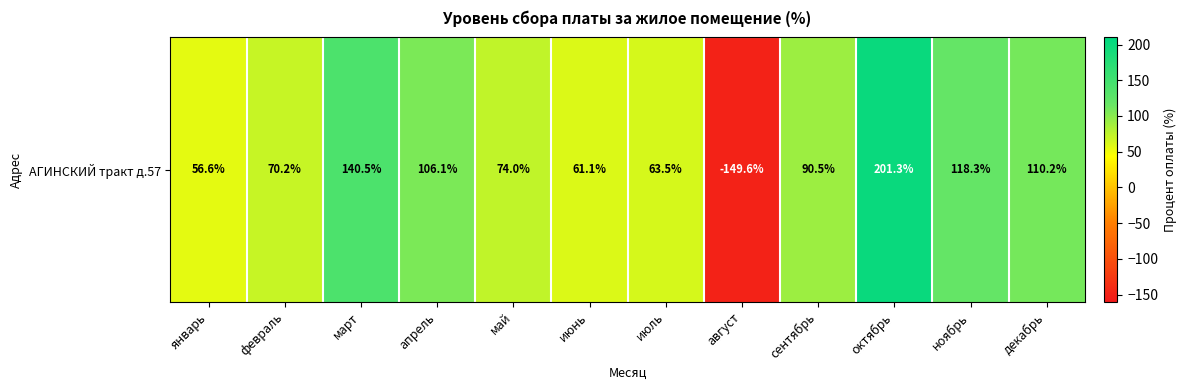

The chart shows a value of 30.2 at июль. True or false?

False